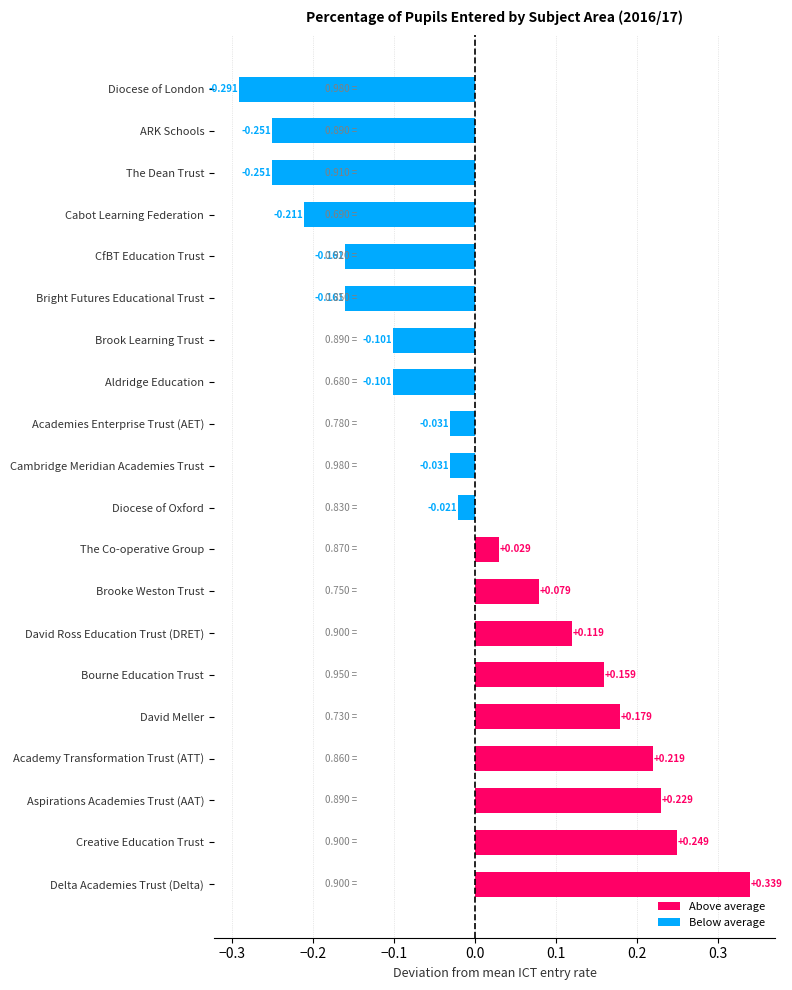

Which has a higher value, Bright Futures Educational Trust or Cabot Learning Federation?

Bright Futures Educational Trust